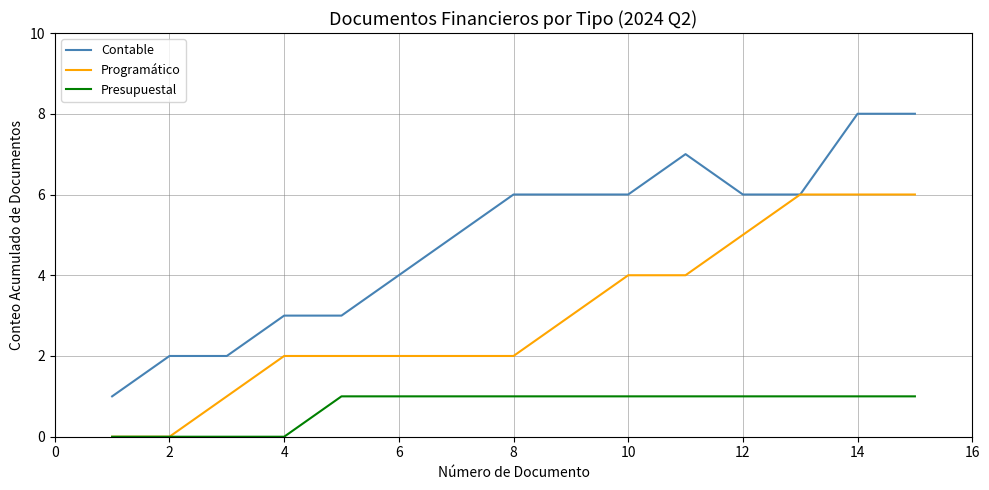

List the series in order of their overall mean, lowest first.

Presupuestal, Programático, Contable